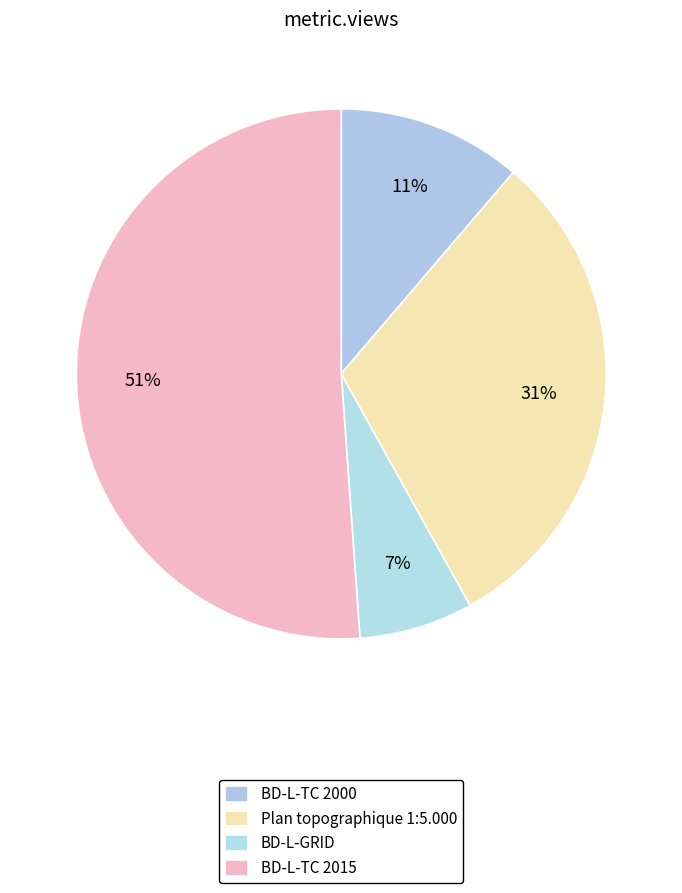

How many slices are in this pie chart?

4